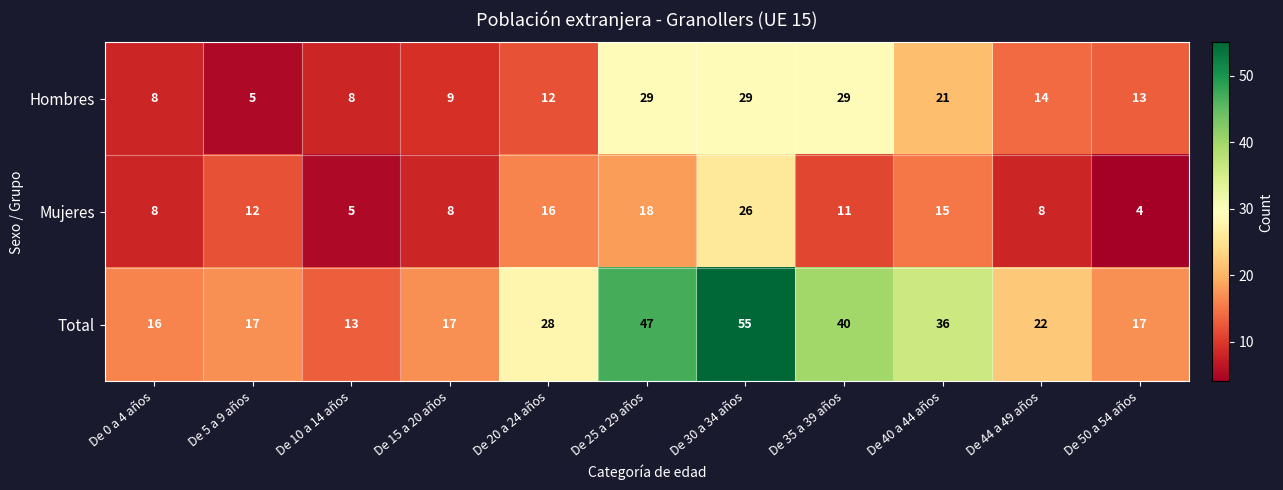

At how many categories does at least one series exceed 35?

4